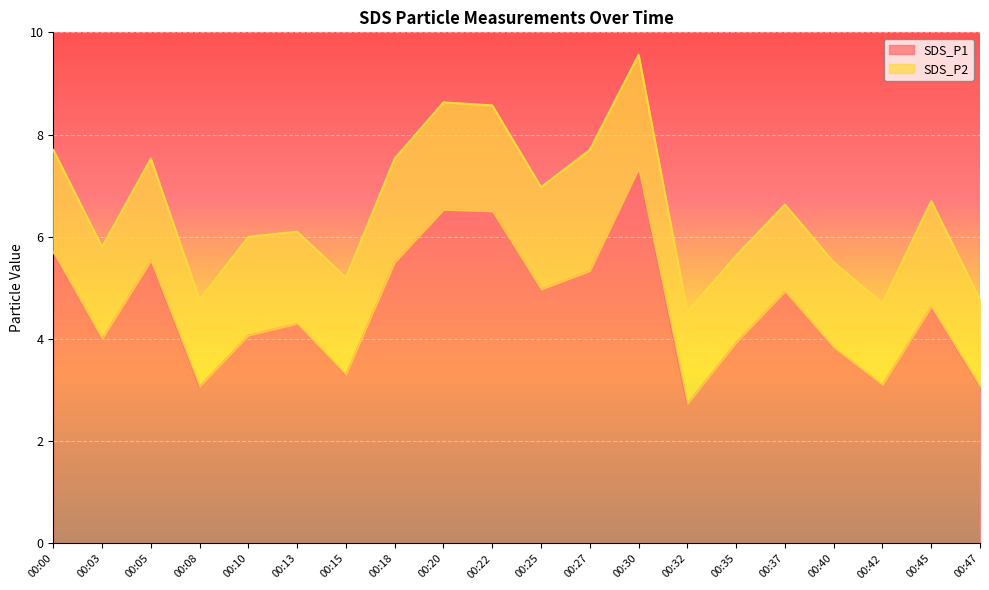

What is the change in value from 00:20 to 00:45?

-1.9